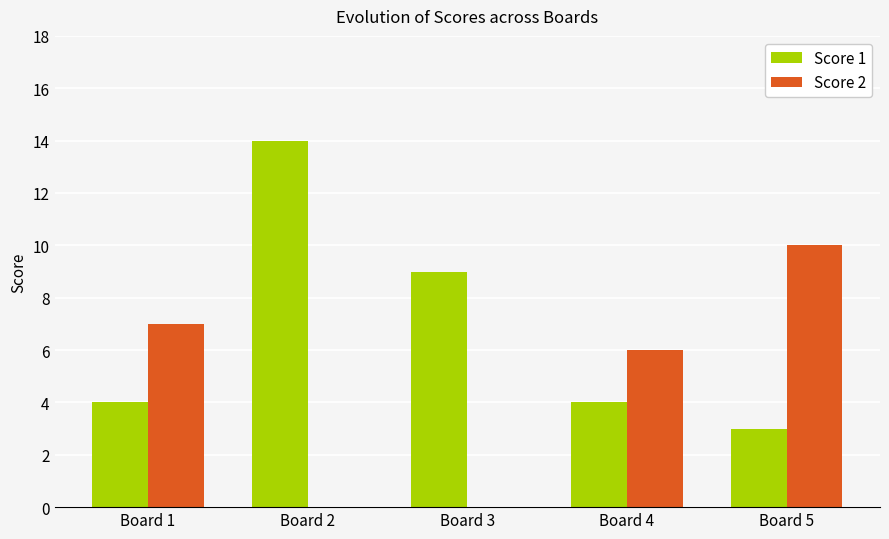

At which category is the sum across all series the highest?

Board 2